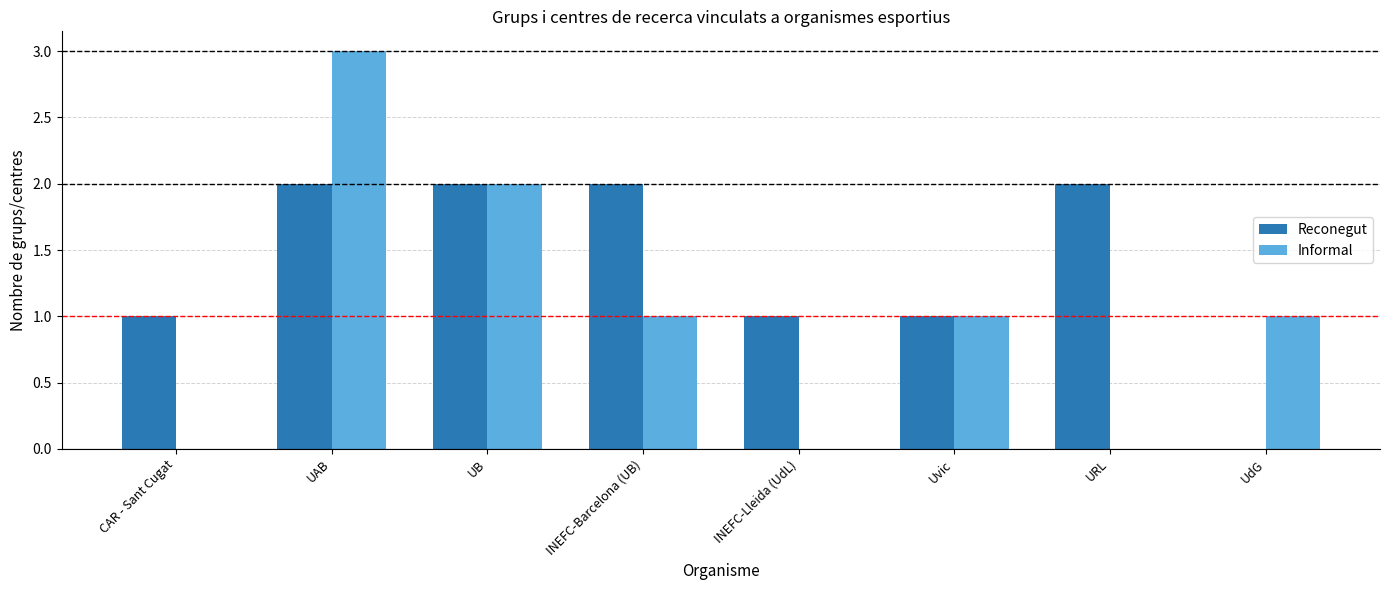

Is the value of Informal at UdG greater than the value of Reconegut at URL?

No